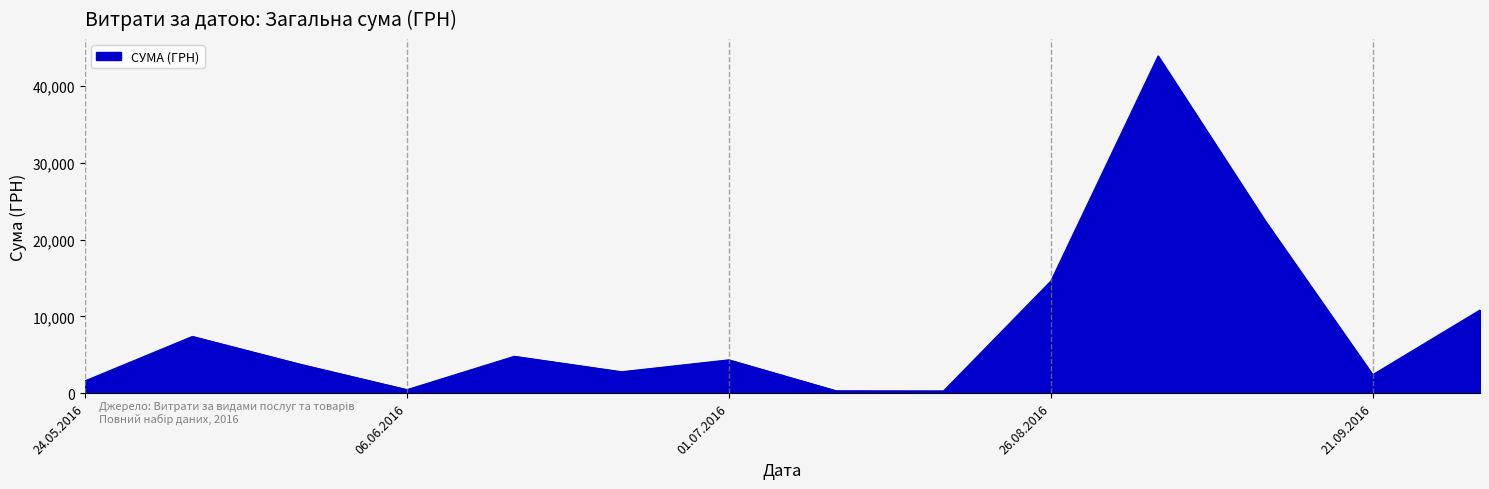

How many distinct data groups are displayed?

1